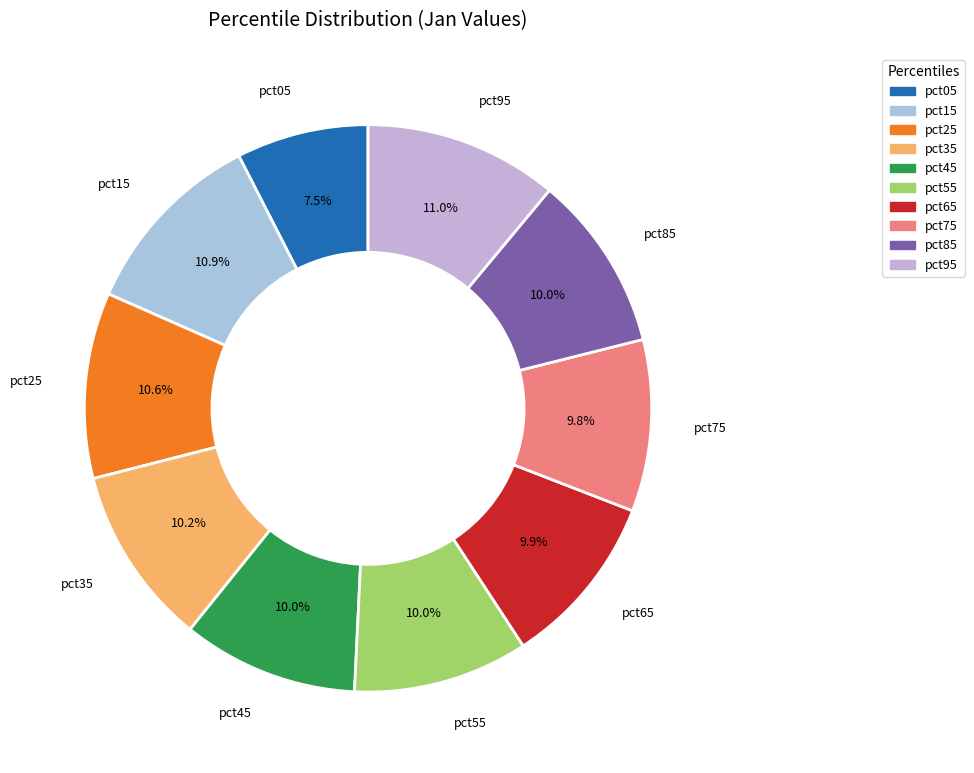

Which category has the smallest portion of the pie?

pct05